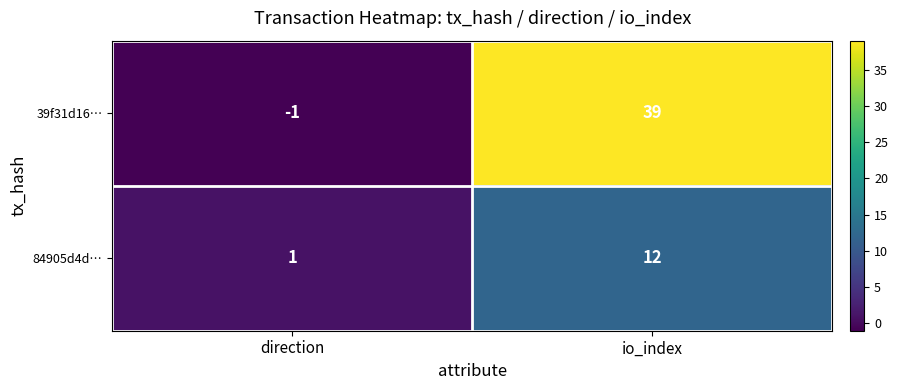

Which series has the widest spread of values?

39f31d16…